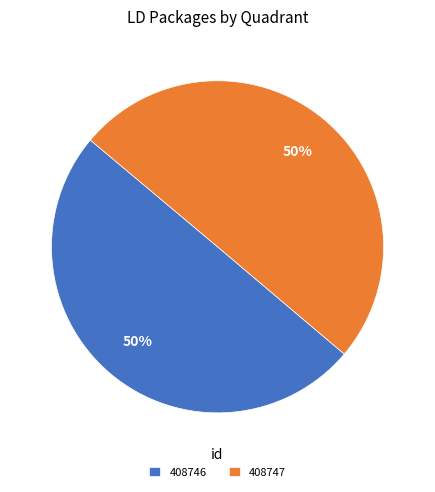

True or false: 408747 accounts for 39% of the total.

False